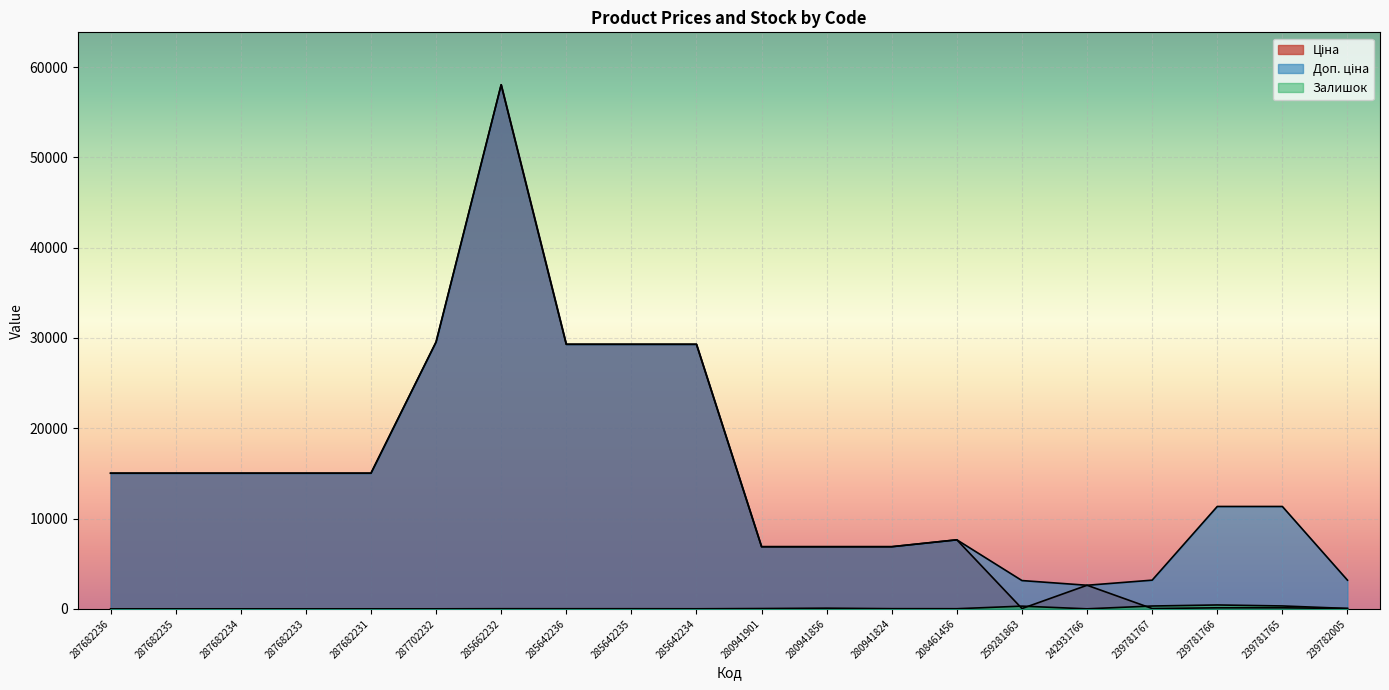

What is the sum of all Ціна values?

281778.4